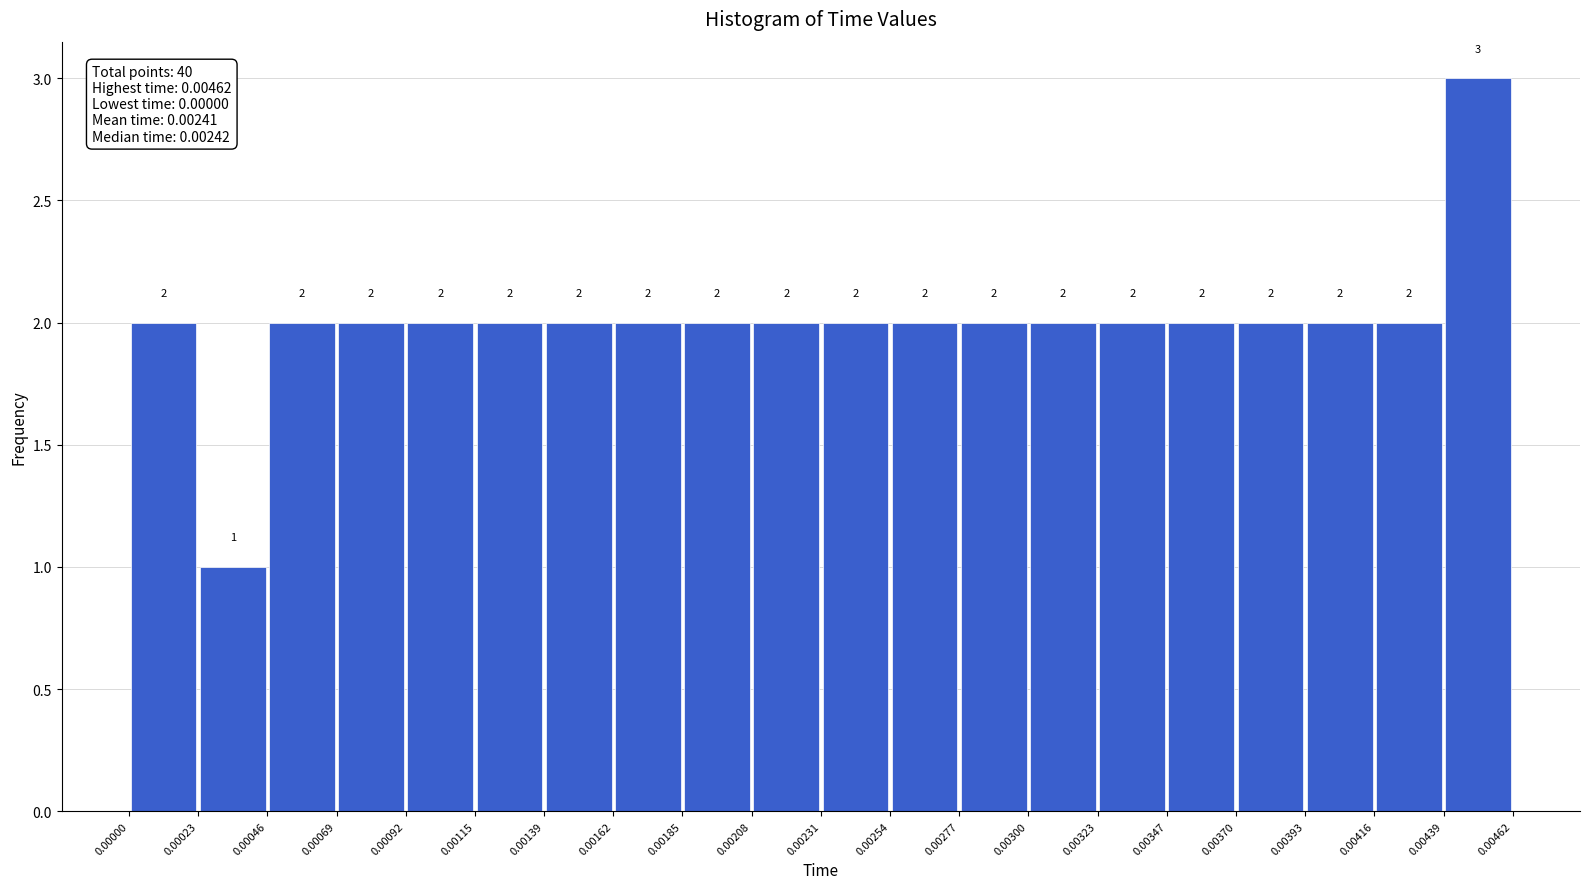

Over which range of the x-axis is the bar tallest?

0.00439 to 0.00462